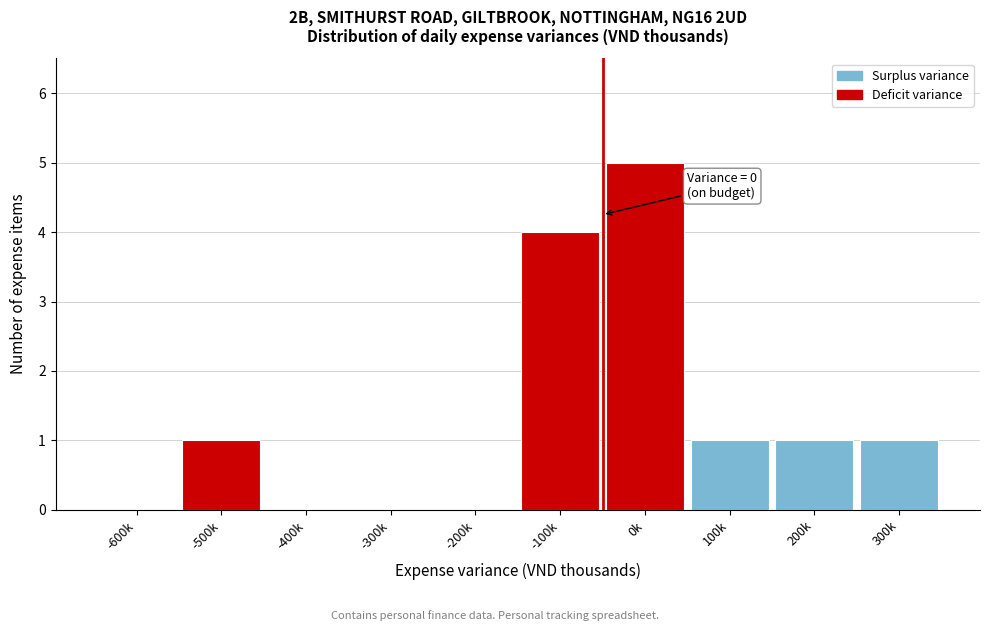

Reading right to left, transcribe all the data shown in this chart.

300k=1	200k=1	100k=1	0k=5	-100k=4	-200k=0	-300k=0	-400k=0	-500k=1	-600k=0